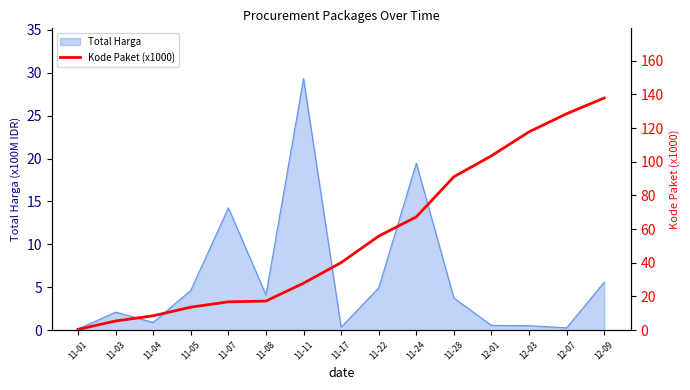

The Total Harga series shows 17.6 at 11-11. True or false?

False